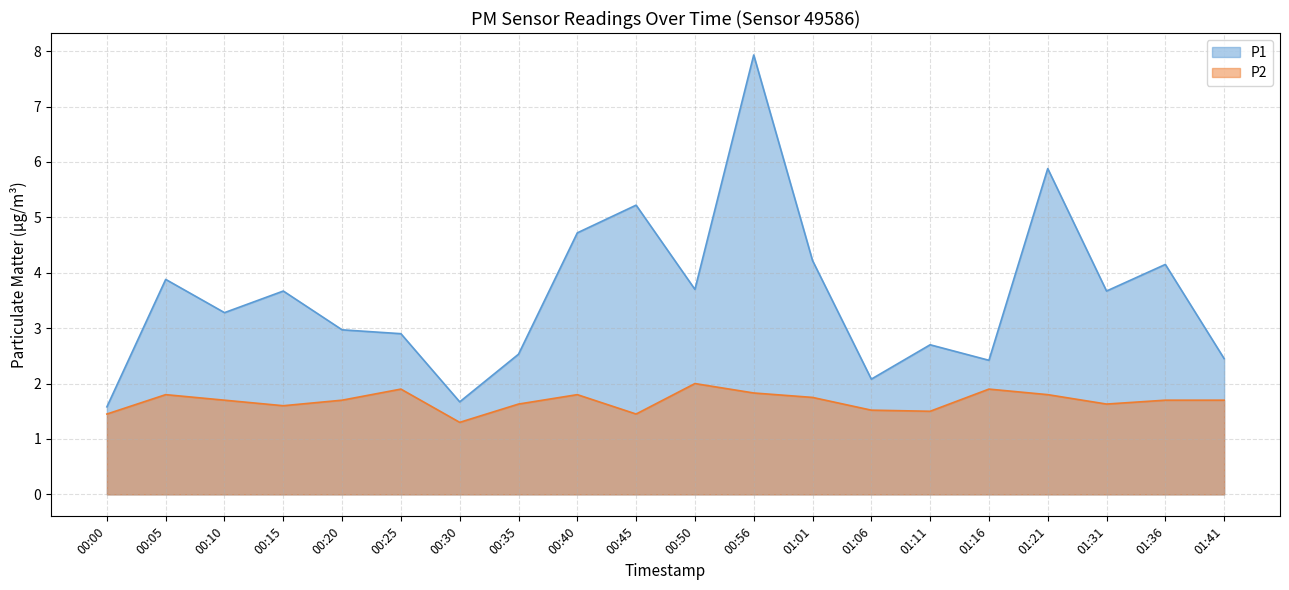

At which category does the chart reach its minimum across all series?

00:30